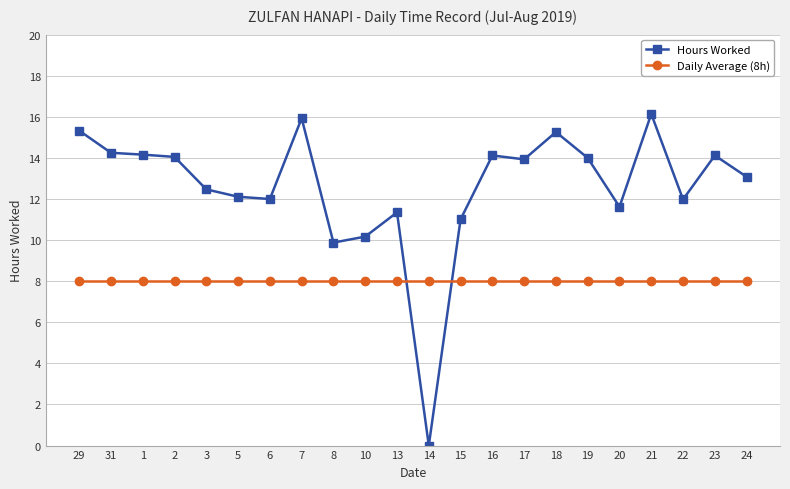

Is the value of Daily Average (8h) at 14 greater than the value of Hours Worked at 17?

No